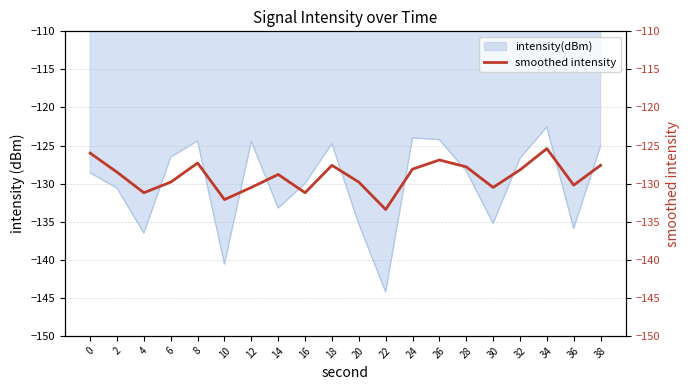

What is the change in value from 4 to 36?

+1.0